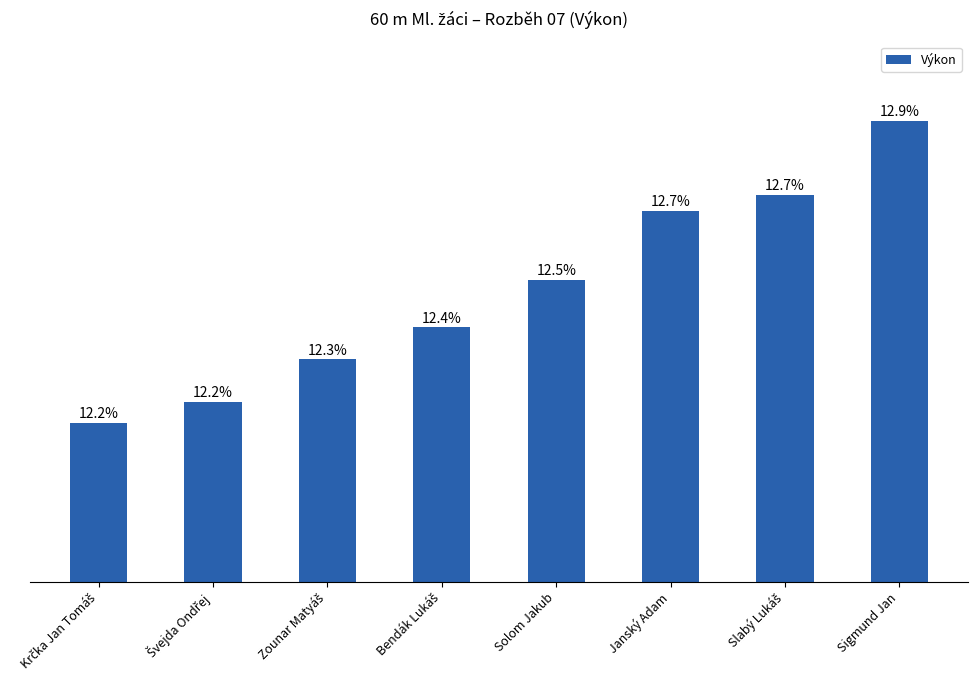

What is the label of the 7th bar from the right?

Švejda Ondřej